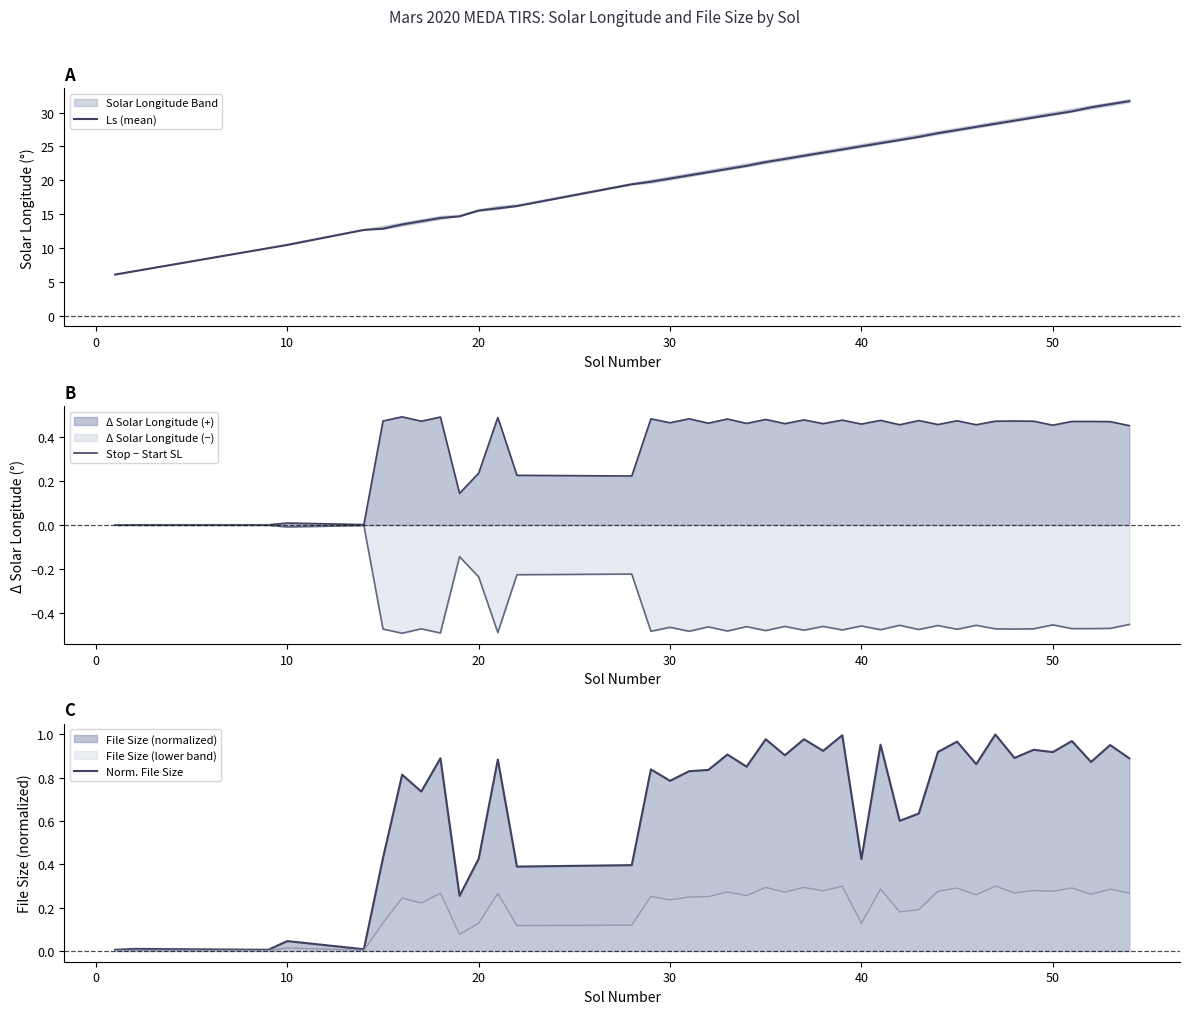

What is the minimum value for Ls (mean)?

6.1